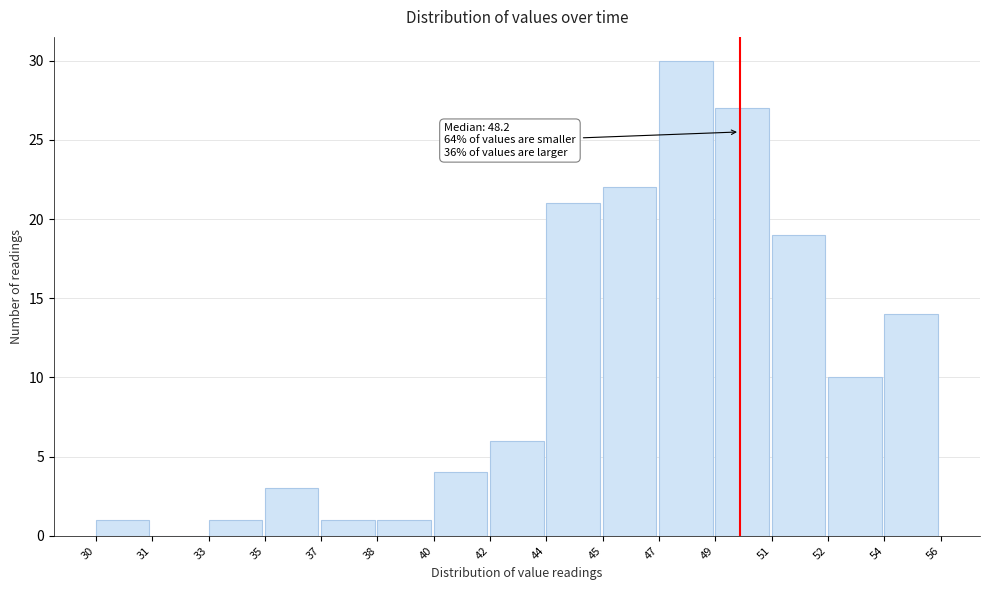

Reading left to right, list all the values displayed in this chart.

30=1	31=0	33=1	35=3	37=1	38=1	40=4	42=6	44=21	45=22	47=30	49=27	51=19	52=10	54=14